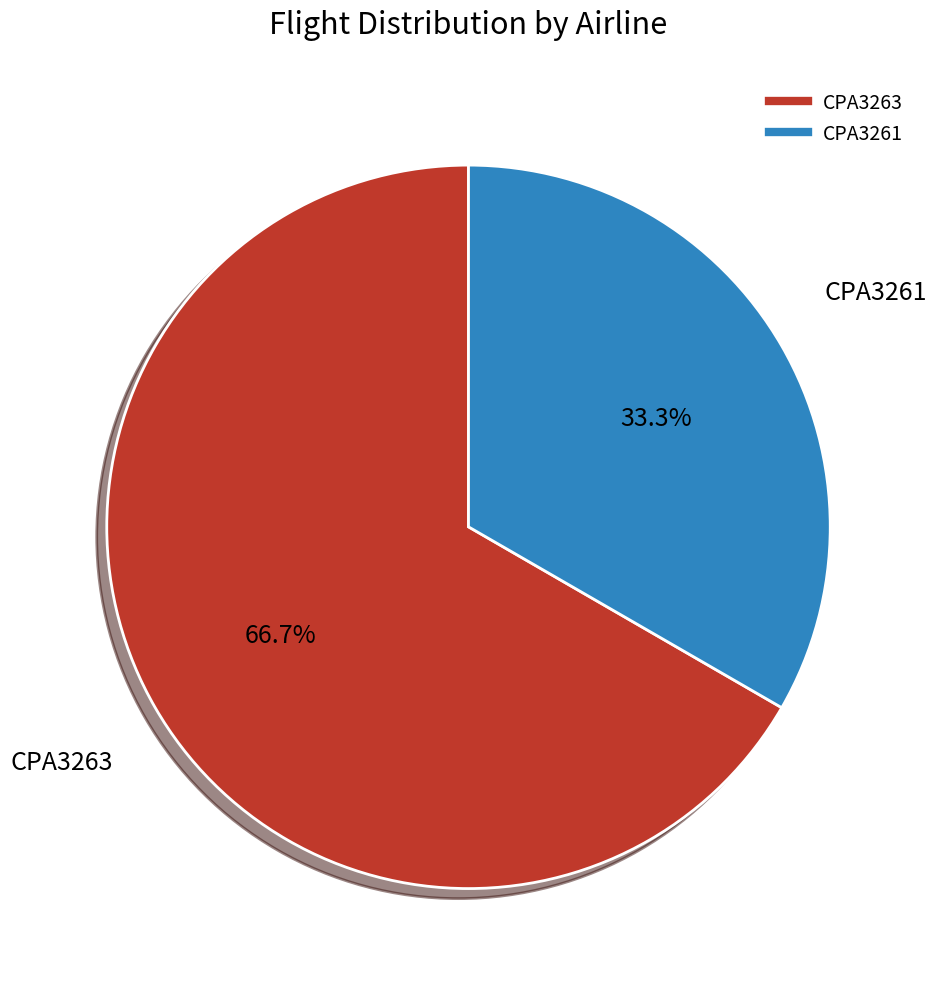

Between CPA3263 and CPA3261, which is larger?

CPA3263